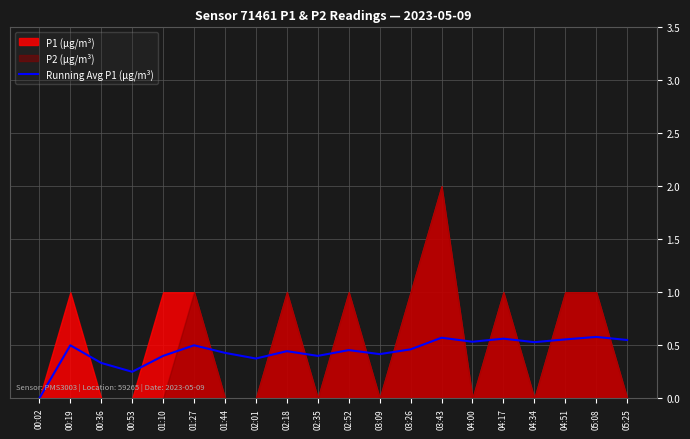

The chart shows a value of 0.6 at 03:43. True or false?

True